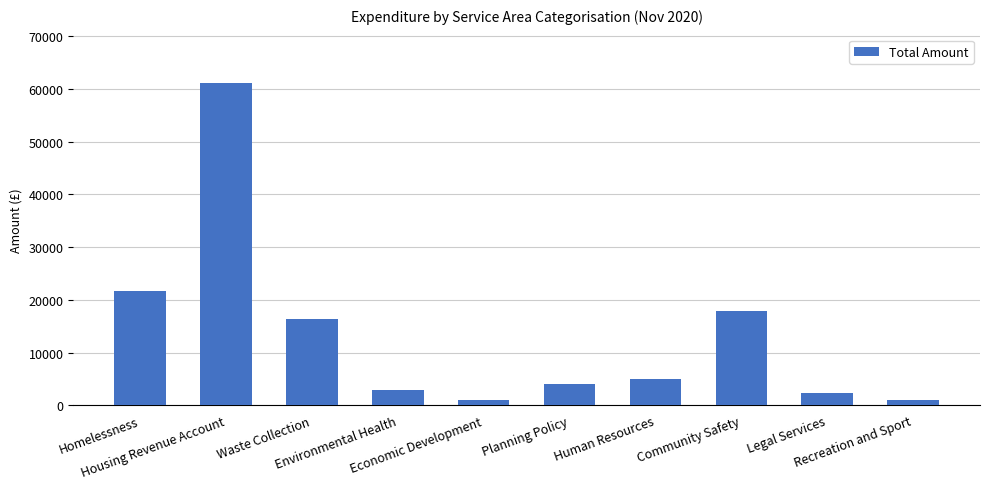

What is the label of the 10th bar from the left?

Recreation and Sport